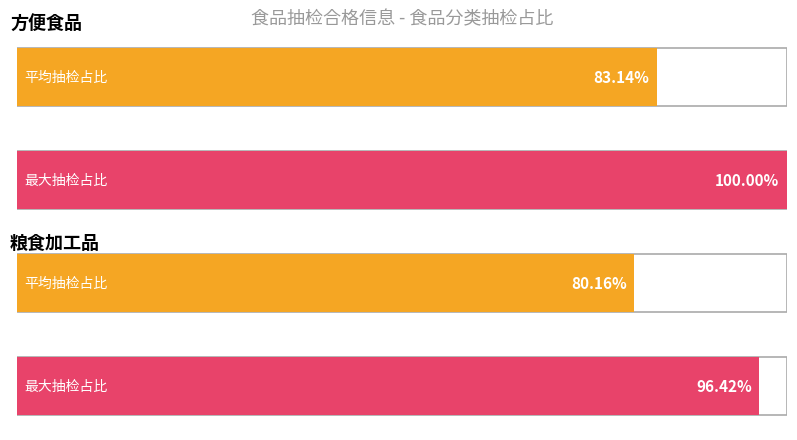

How many bars are there in each group?

2